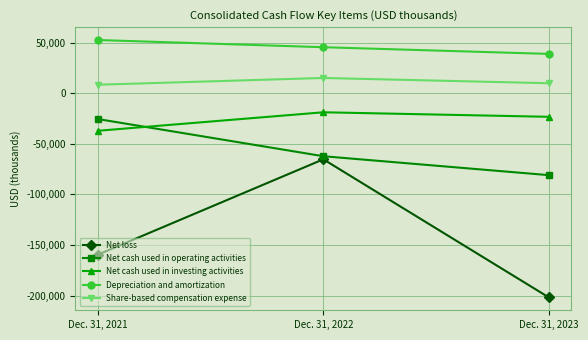

Which series changed the most between Dec. 31, 2021 and Dec. 31, 2023?

Net cash used in operating activities